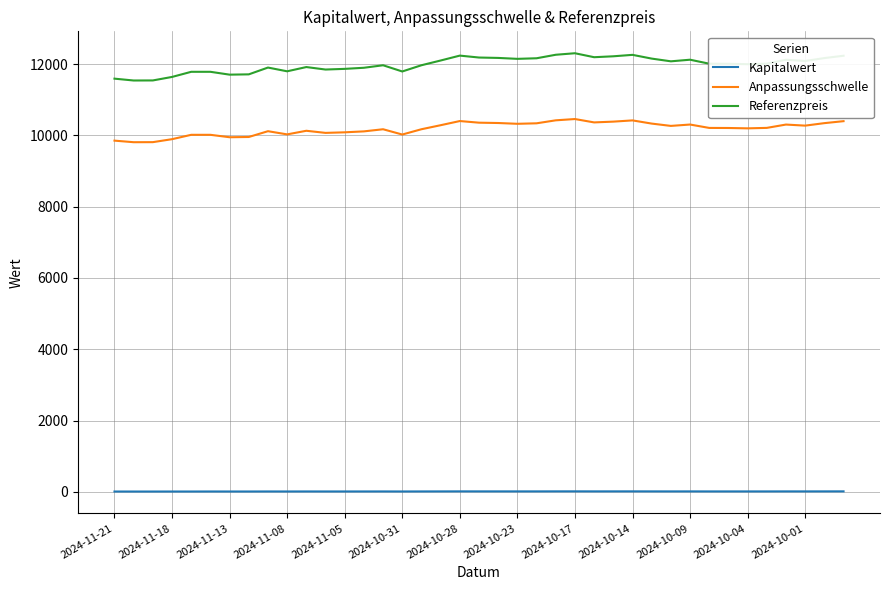

True or false: Kapitalwert and Referenzpreis intersect in this chart.

False